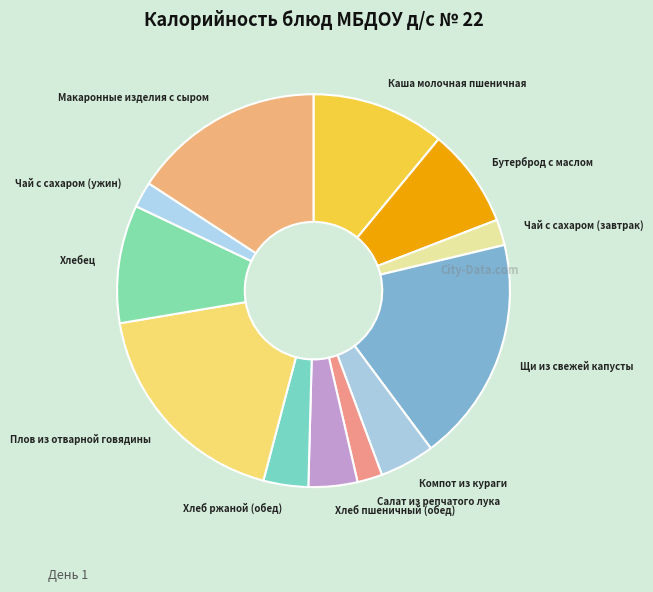

The Бутерброд с маслом slice represents 22% of the pie. True or false?

False